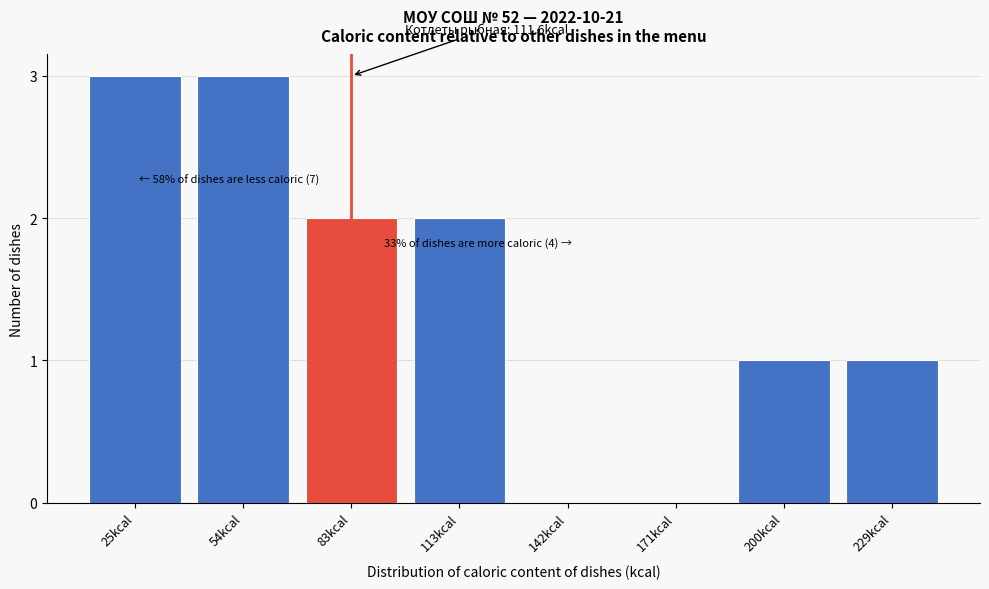

Reading left to right, what are all the values shown in this chart?

25kcal=3	54kcal=3	83kcal=2	113kcal=2	142kcal=0	171kcal=0	200kcal=1	229kcal=1